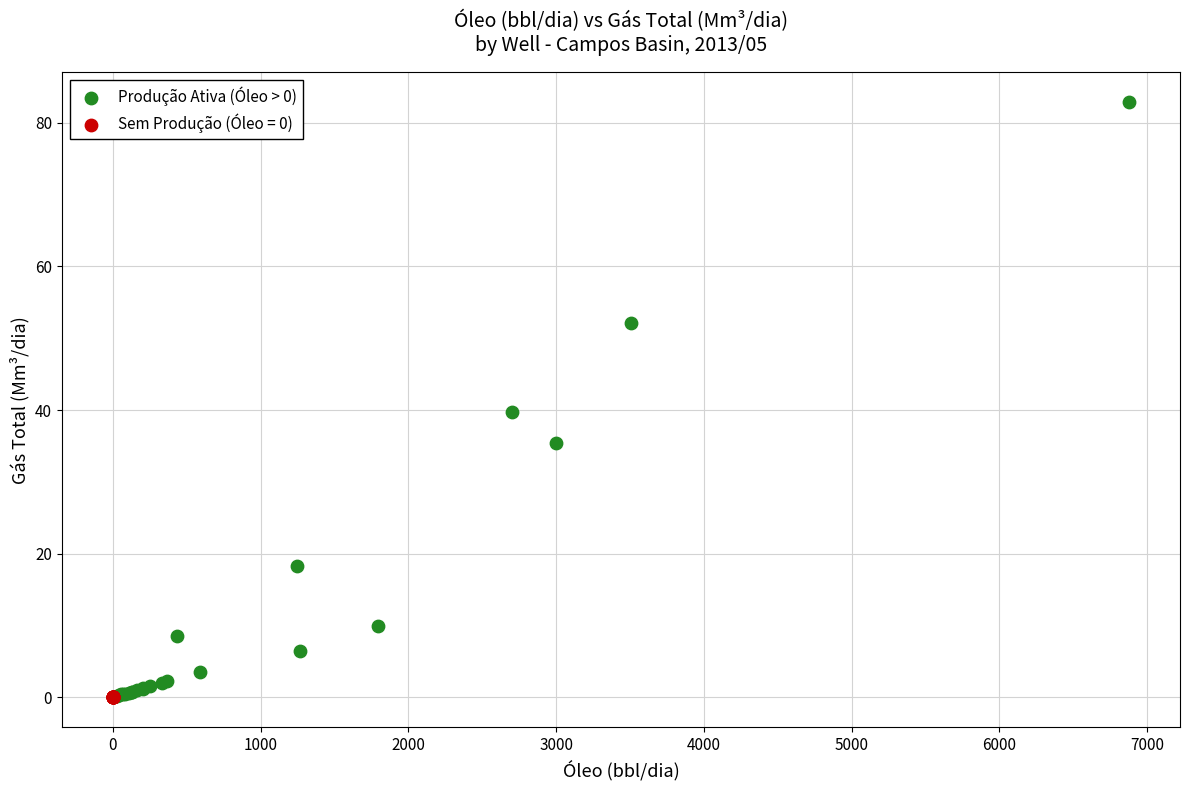

Which series reaches the maximum Y coordinate?

Produção Ativa (Óleo > 0)